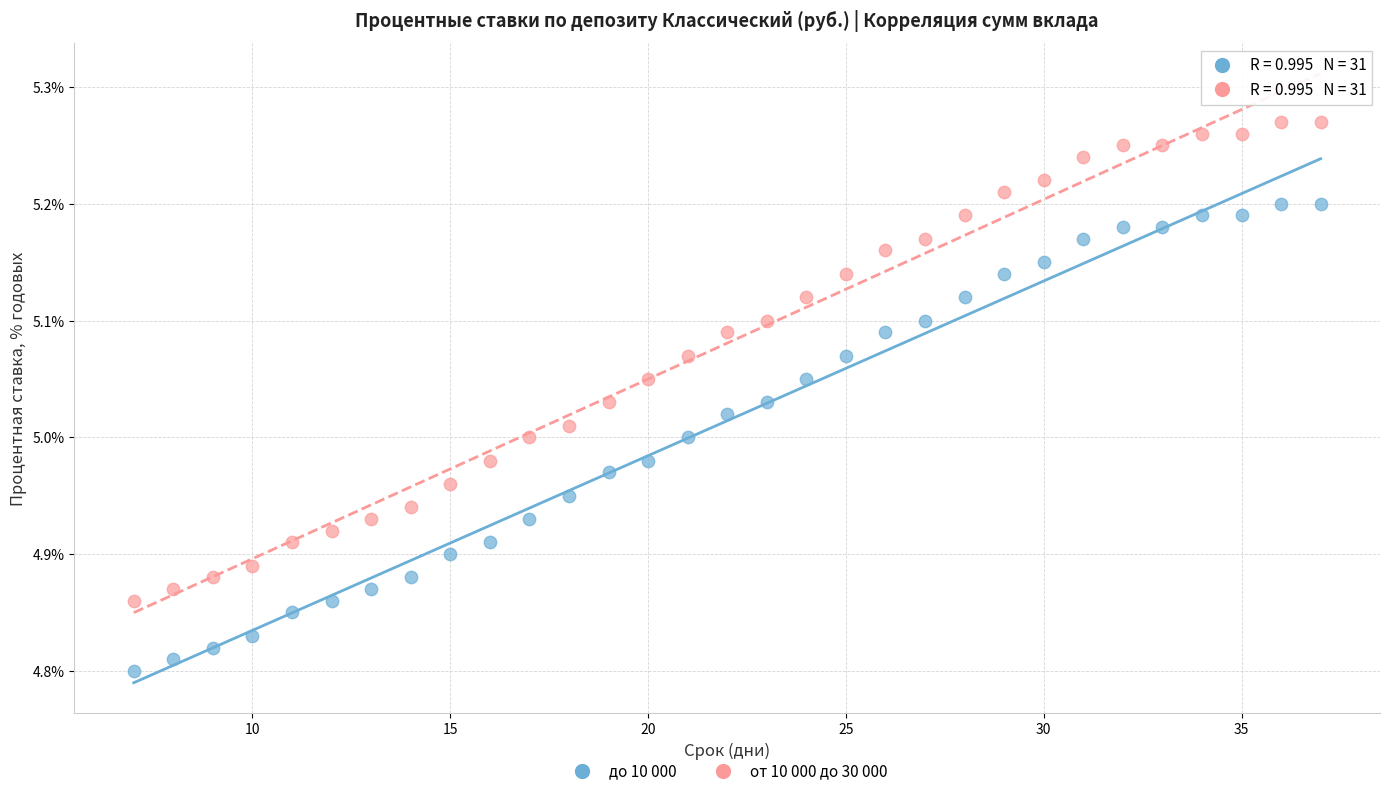

What is the X range (max minus min) for the scatter plot?

30.0